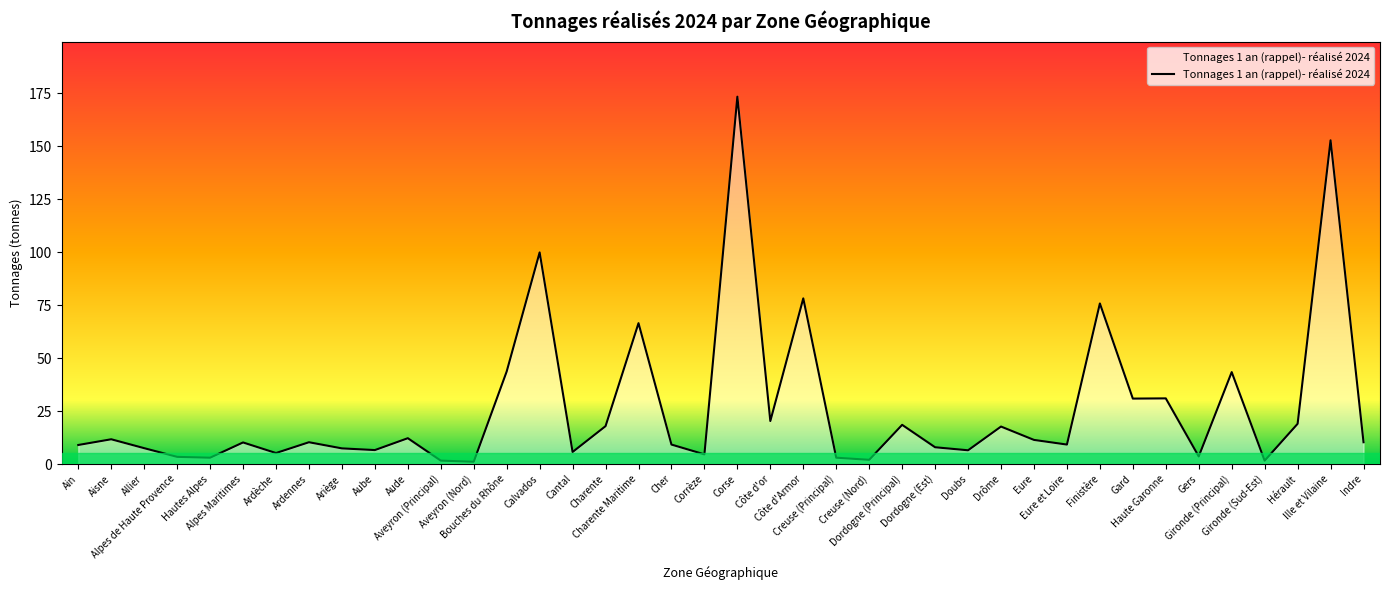

What is the difference between the maximum and minimum values?

172.3